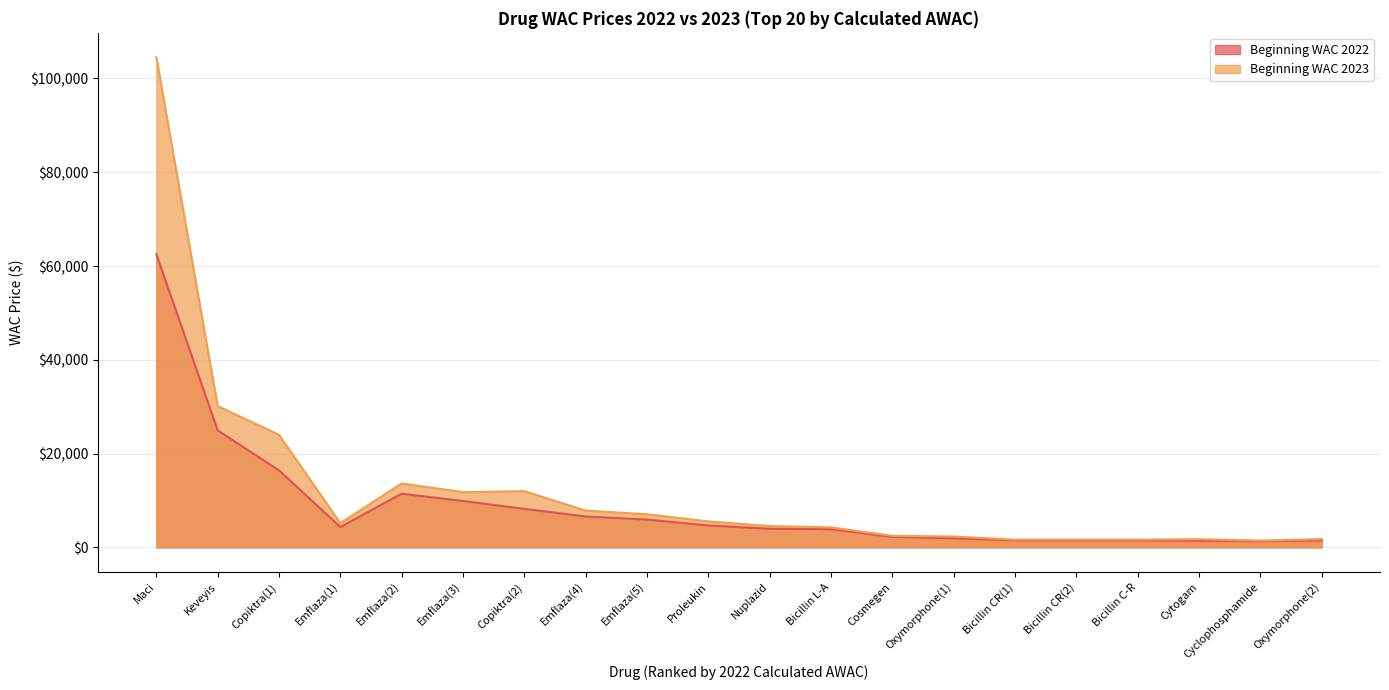

Between Emflaza(3) and Emflaza(4), which series saw the biggest shift?

Beginning WAC 2023